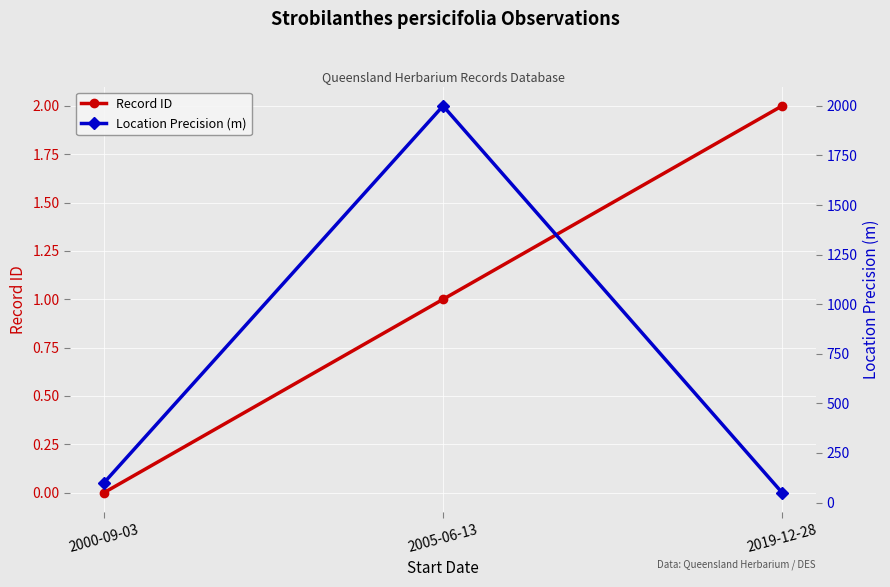

How many lines are shown in the chart?

2